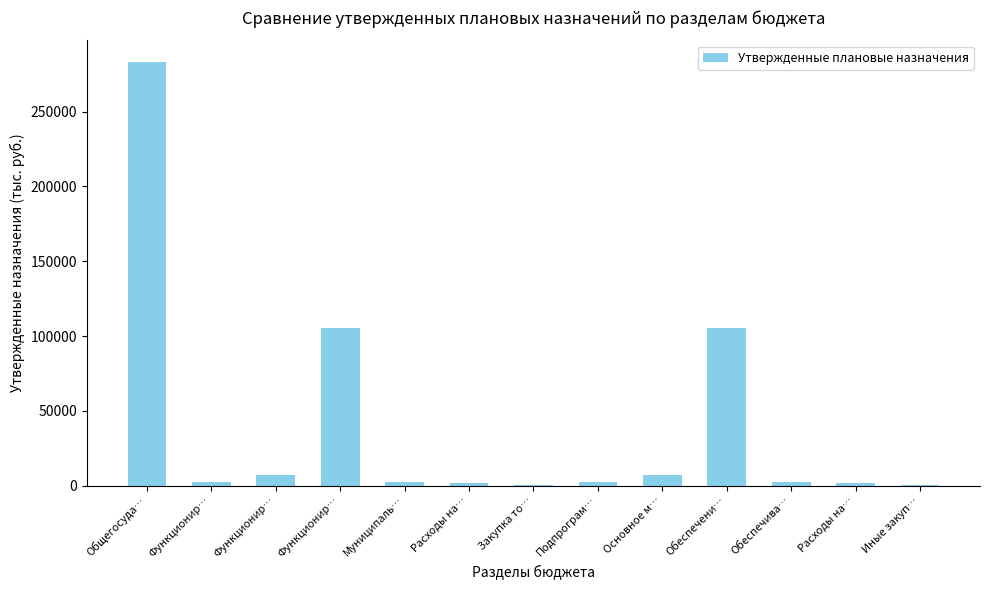

Are the bars horizontal?

No